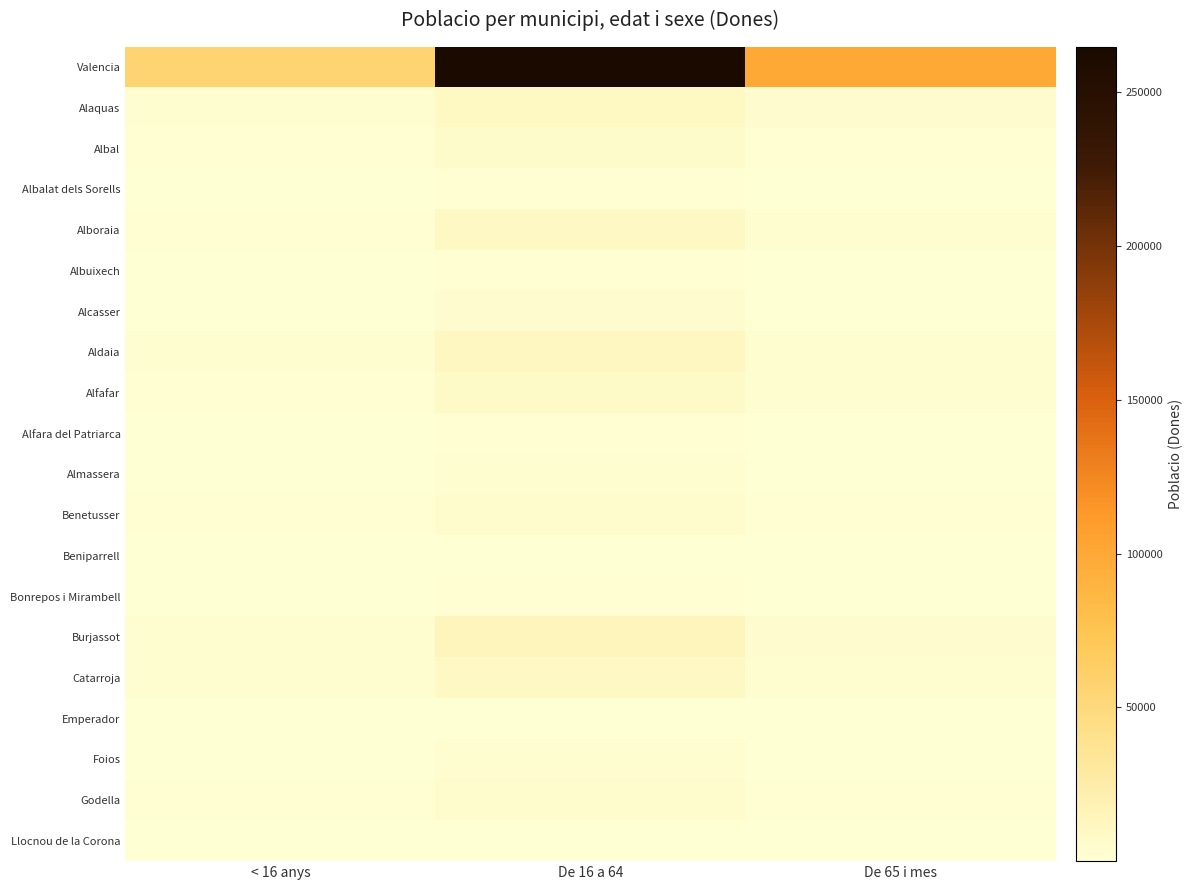

At < 16 anys, list the series in order from smallest to largest.

Llocnou de la Corona, Emperador, Beniparrell, Alfara del Patriarca, Albalat dels Sorells, Albuixech, Bonrepos i Mirambell, Almassera, Foios, Alcasser, Benetusser, Godella, Albal, Alfafar, Alboraia, Alaquas, Catarroja, Aldaia, Burjassot, Valencia